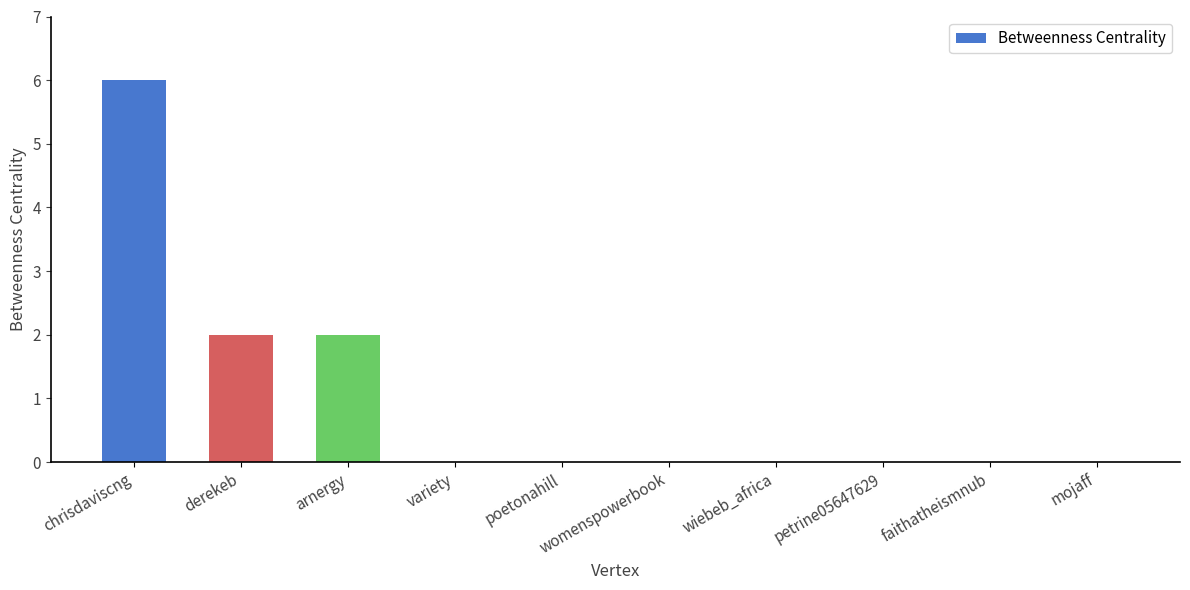

Reading left to right, transcribe all the data shown in this chart.

chrisdaviscng=6	derekeb=2	arnergy=2	variety=0	poetonahill=0	womenspowerbook=0	wiebeb_africa=0	petrine05647629=0	faithatheismnub=0	mojaff=0